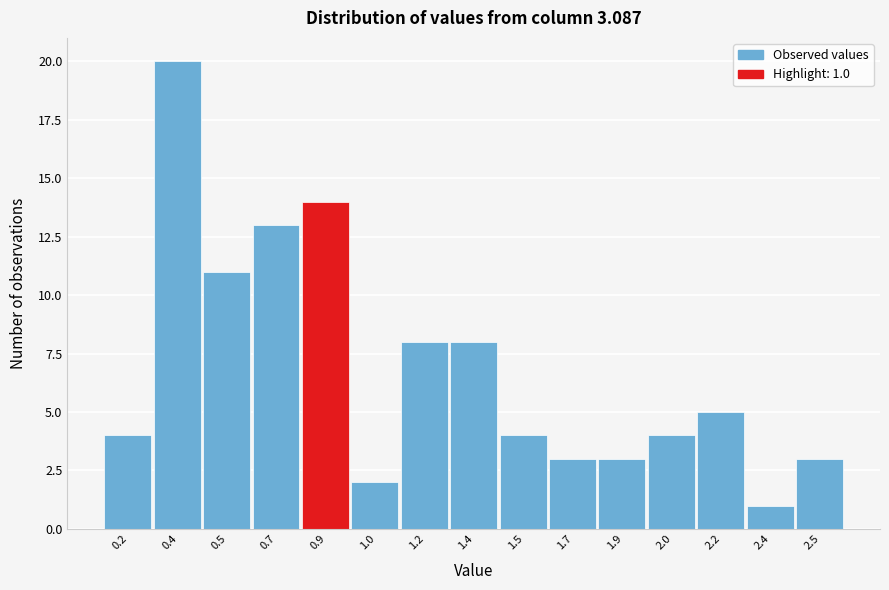

Reading right to left, transcribe all the data shown in this chart.

2.5=3	2.4=1	2.2=5	2.0=4	1.9=3	1.7=3	1.5=4	1.4=8	1.2=8	1.0=2	0.9=14	0.7=13	0.5=11	0.4=20	0.2=4